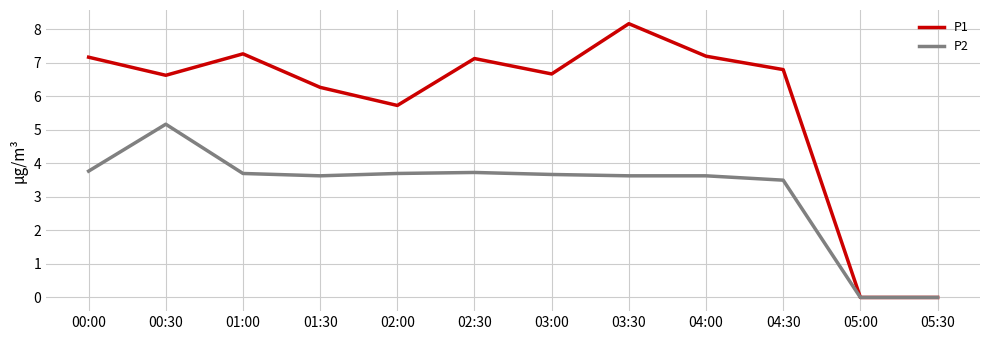

Reading right to left, transcribe all the data shown in this chart.

P1: 05:30=0.0	05:00=0.0	04:30=6.8	04:00=7.2	03:30=8.2	03:00=6.7	02:30=7.1	02:00=5.7	01:30=6.3	01:00=7.3	00:30=6.6	00:00=7.2
P2: 05:30=0.0	05:00=0.0	04:30=3.5	04:00=3.6	03:30=3.6	03:00=3.7	02:30=3.7	02:00=3.7	01:30=3.6	01:00=3.7	00:30=5.2	00:00=3.8